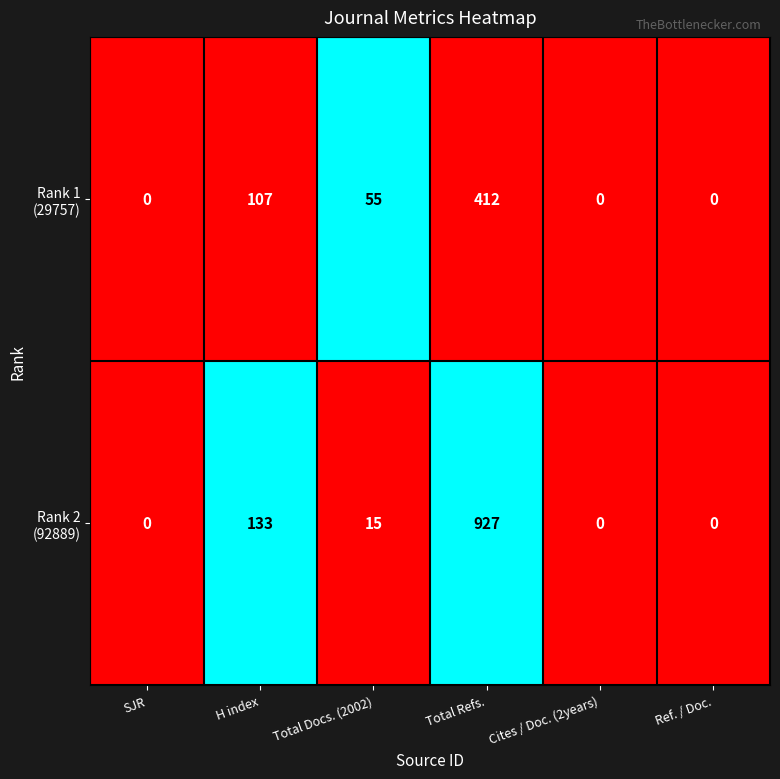

At which category is the sum across all series the highest?

Total Refs.